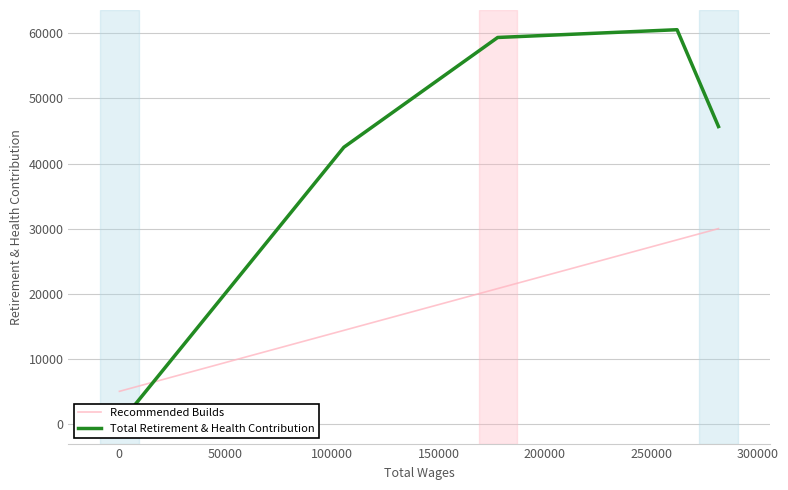

What is the change in value from 281606.0 to 105568.0?

-3179